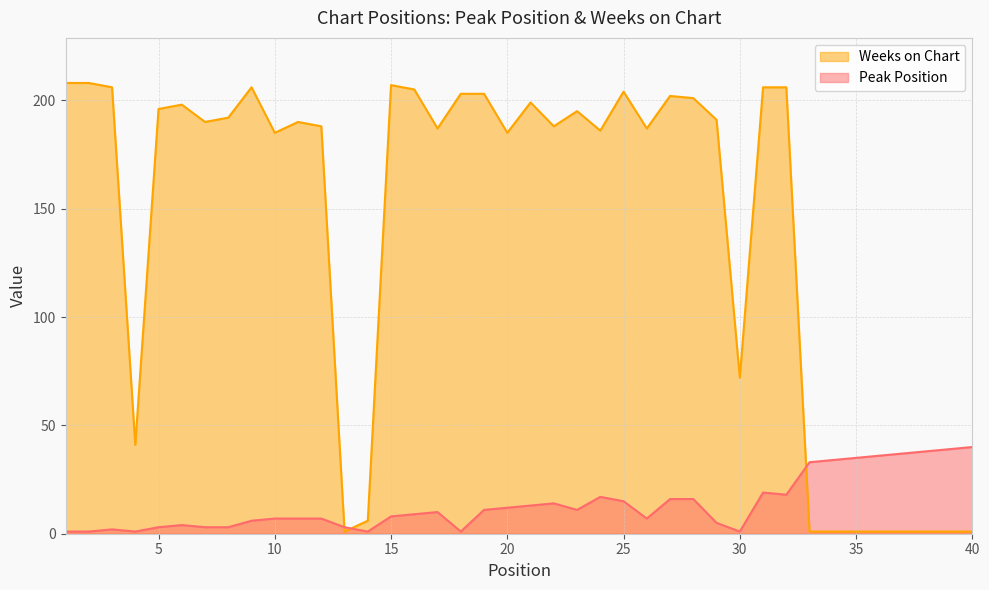

How many data points in Peak Position are less than 10?

20